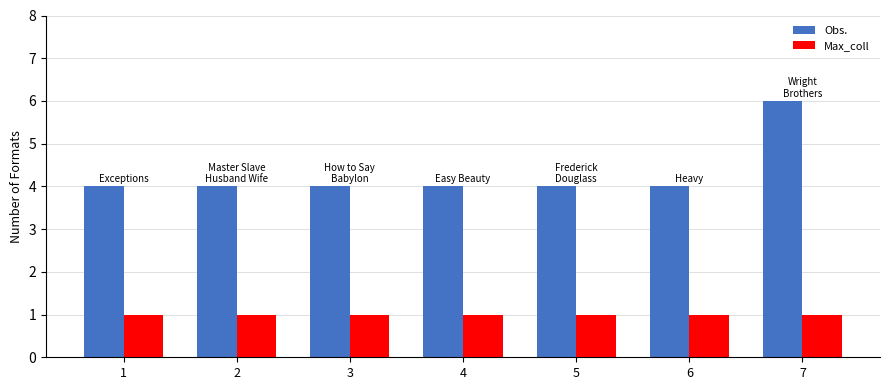

At which category does the chart reach its peak across all series?

7